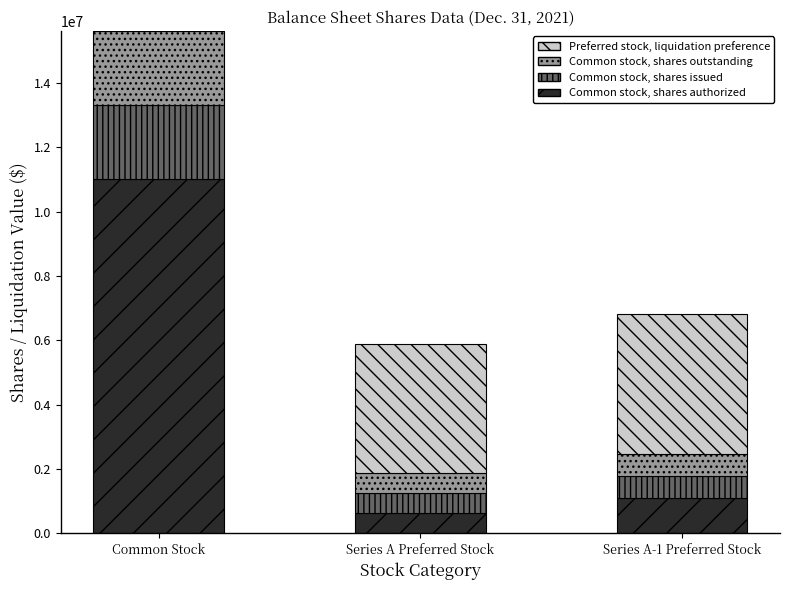

Does the chart contain stacked bars?

Yes